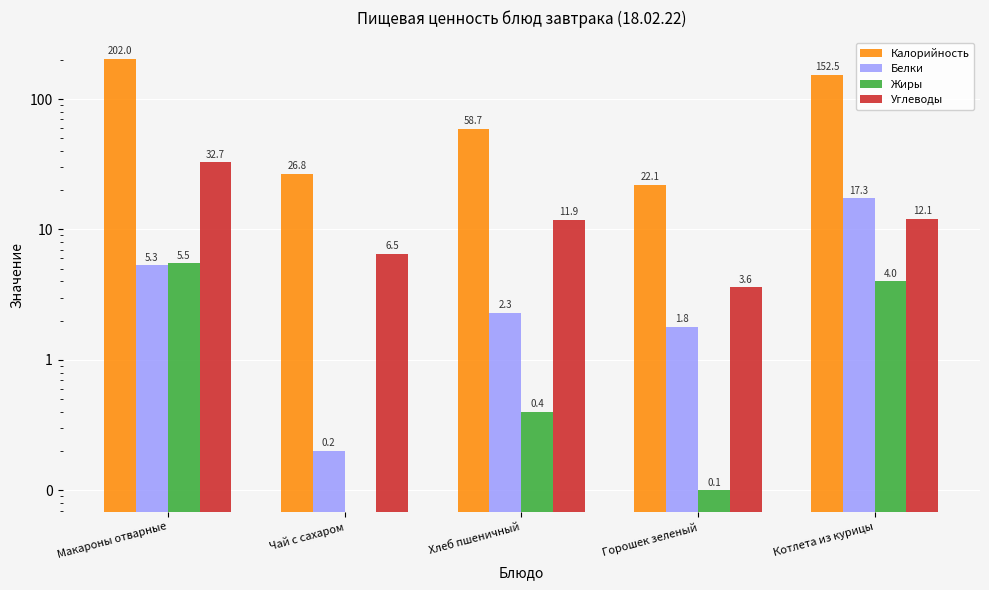

What position from the right is Котлета из курицы?

1